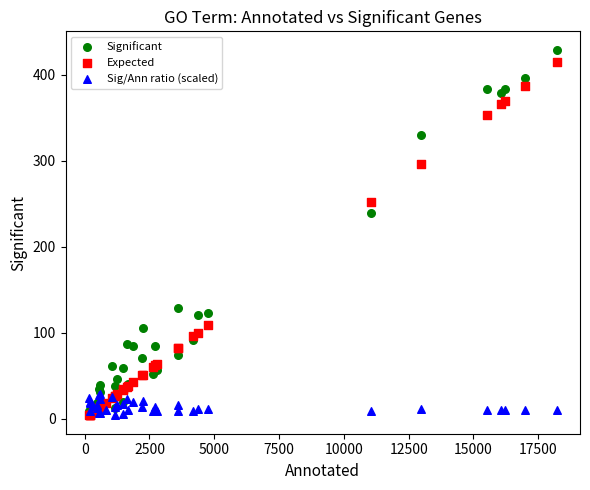

In the Expected series, what Y value is closest to 209?

252.0